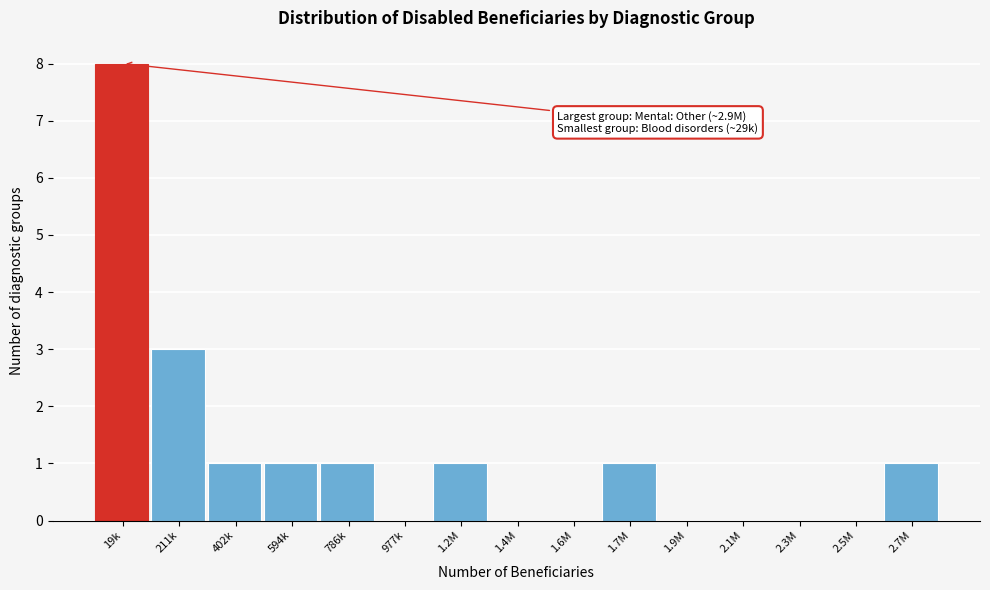

Reading right to left, transcribe all the data shown in this chart.

2.7M=1	2.5M=0	2.3M=0	2.1M=0	1.9M=0	1.7M=1	1.6M=0	1.4M=0	1.2M=1	977k=0	786k=1	594k=1	402k=1	211k=3	19k=8